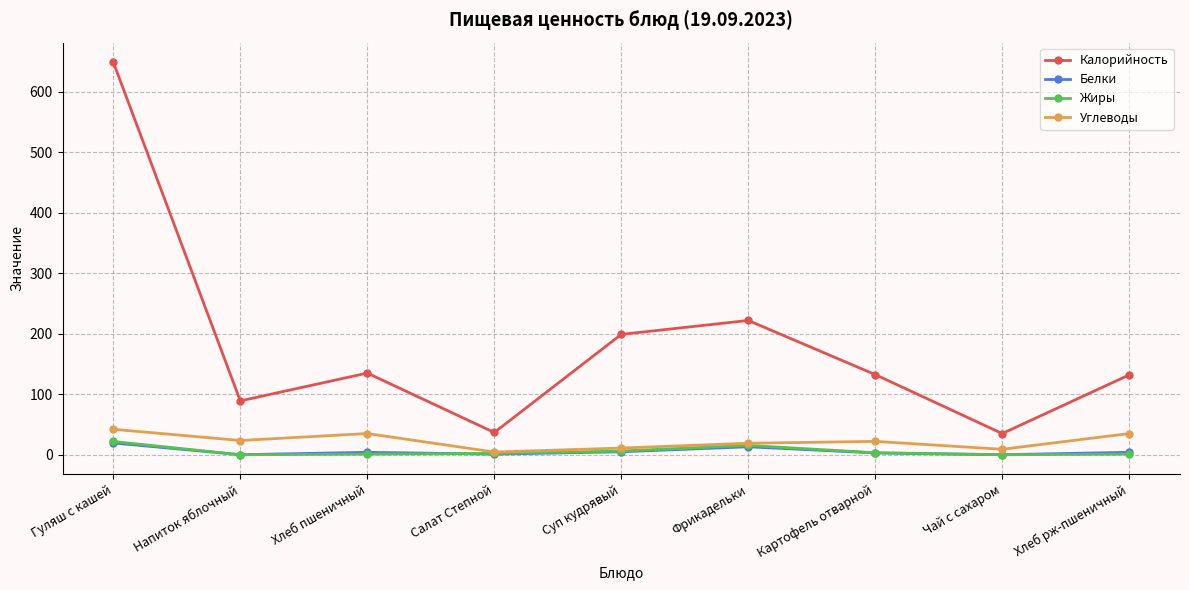

In Жиры, how many points are lower than both neighbors (excluding endpoints)?

2